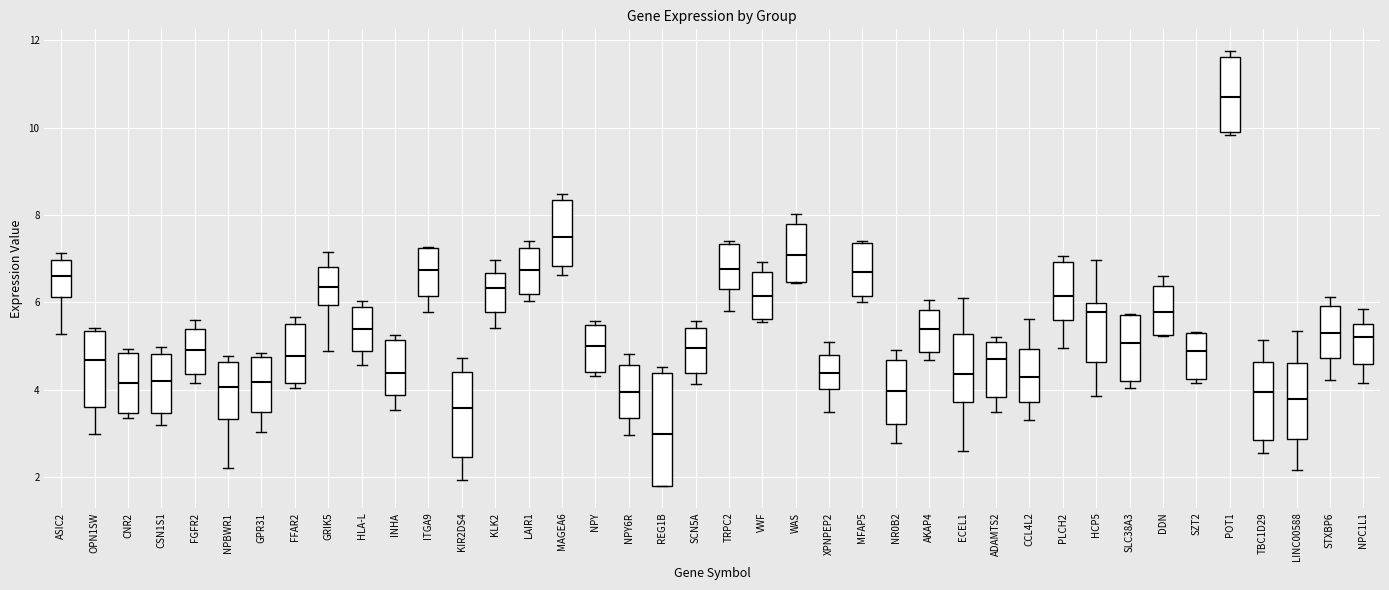

Reading left to right, read every box against the y-axis: the position of its median line, the range the box covers, and the ends of its whiskers. The values are not printed on the chart, so give them approximately, as read against the axis.

ASIC2: median 6.6, box 6.2 to 7.0, whiskers 5.2 to 7.2
OPN1SW: median 4.6, box 3.6 to 5.4, whiskers 3.0 to 5.4
CNR2: median 4.2, box 3.4 to 4.8, whiskers 3.4 (just below the box's lower edge) to 5.0
CSN1S1: median 4.2, box 3.4 to 4.8, whiskers 3.2 to 5.0
FGFR2: median 5.0, box 4.4 to 5.4, whiskers 4.2 to 5.6
NPBWR1: median 4.0, box 3.4 to 4.6, whiskers 2.2 to 4.8
GPR31: median 4.2, box 3.4 to 4.8, whiskers 3.0 to 4.8 (just above the box's upper edge)
FFAR2: median 4.8, box 4.2 to 5.4, whiskers 4.0 to 5.6
GRIK5: median 6.4, box 6.0 to 6.8, whiskers 4.8 to 7.2
HLA-L: median 5.4, box 4.8 to 5.8, whiskers 4.6 to 6.0
INHA: median 4.4, box 3.8 to 5.2, whiskers 3.6 to 5.2 (just above the box's upper edge)
ITGA9: median 6.8, box 6.2 to 7.2, whiskers 5.8 to 7.2
KIR2DS4: median 3.6, box 2.4 to 4.4, whiskers 2.0 to 4.8
KLK2: median 6.4, box 5.8 to 6.6, whiskers 5.4 to 7.0
LAIR1: median 6.8, box 6.2 to 7.2, whiskers 6.0 to 7.4
MAGEA6: median 7.4, box 6.8 to 8.4, whiskers 6.6 to 8.4 (just above the box's upper edge)
NPY: median 5.0, box 4.4 to 5.4, whiskers 4.4 (just below the box's lower edge) to 5.6
NPY6R: median 4.0, box 3.4 to 4.6, whiskers 3.0 to 4.8
REG1B: median 3.0, box 1.8 to 4.4, whiskers 1.8 to 4.6
SCN5A: median 5.0, box 4.4 to 5.4, whiskers 4.2 to 5.6
TRPC2: median 6.8, box 6.4 to 7.4, whiskers 5.8 to 7.4 (just above the box's upper edge)
VWF: median 6.2, box 5.6 to 6.6, whiskers 5.6 (just below the box's lower edge) to 7.0
WAS: median 7.0, box 6.4 to 7.8, whiskers 6.4 to 8.0
XPNPEP2: median 4.4, box 4.0 to 4.8, whiskers 3.4 to 5.0
MFAP5: median 6.6, box 6.2 to 7.4, whiskers 6.0 to 7.4
NR0B2: median 4.0, box 3.2 to 4.6, whiskers 2.8 to 5.0
AKAP4: median 5.4, box 4.8 to 5.8, whiskers 4.6 to 6.0
ECEL1: median 4.4, box 3.8 to 5.2, whiskers 2.6 to 6.2
ADAMTS2: median 4.8, box 3.8 to 5.0, whiskers 3.4 to 5.2
CCL4L2: median 4.2, box 3.8 to 5.0, whiskers 3.2 to 5.6
PLCH2: median 6.2, box 5.6 to 7.0, whiskers 5.0 to 7.0 (just above the box's upper edge)
HCP5: median 5.8, box 4.6 to 6.0, whiskers 3.8 to 7.0
SLC38A3: median 5.0, box 4.2 to 5.8, whiskers 4.0 to 5.8
DDN: median 5.8, box 5.2 to 6.4, whiskers 5.2 to 6.6
SZT2: median 4.8, box 4.2 to 5.2, whiskers 4.2 (just below the box's lower edge) to 5.4
POT1: median 10.8, box 9.8 to 11.6, whiskers 9.8 (just below the box's lower edge) to 11.8
TBC1D29: median 4.0, box 2.8 to 4.6, whiskers 2.6 to 5.2
LINC00588: median 3.8, box 2.8 to 4.6, whiskers 2.2 to 5.4
STXBP6: median 5.2, box 4.8 to 6.0, whiskers 4.2 to 6.2
NPC1L1: median 5.2, box 4.6 to 5.4, whiskers 4.2 to 5.8